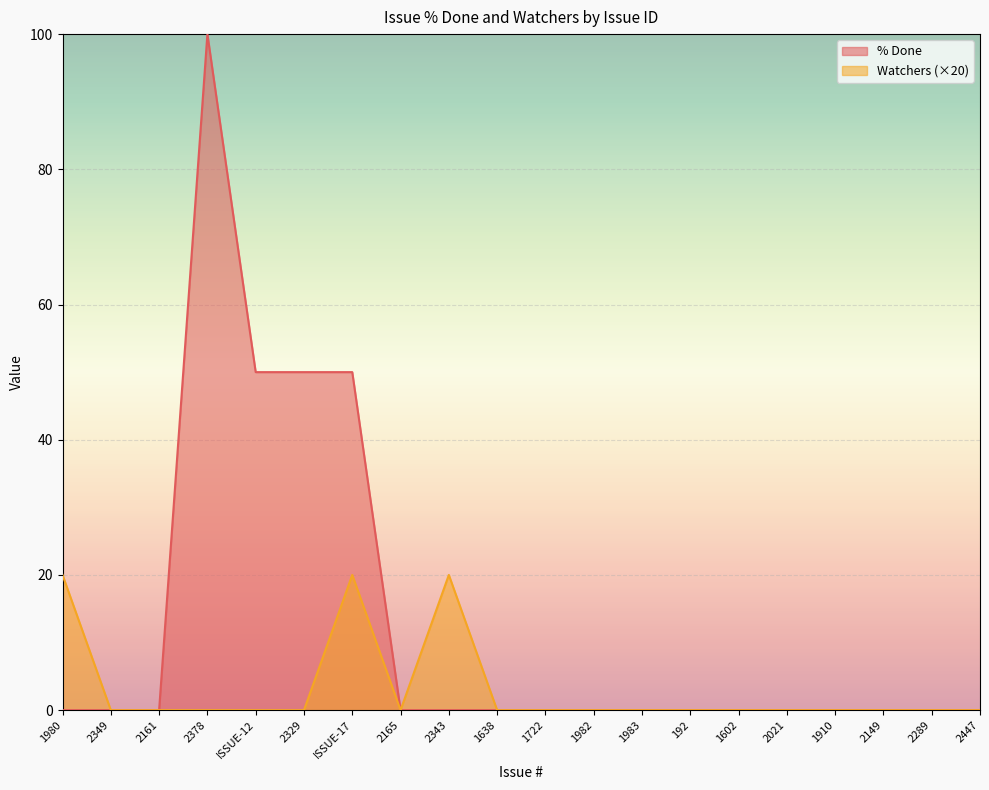

Between 2021 and 2447, which series saw the biggest shift?

% Done